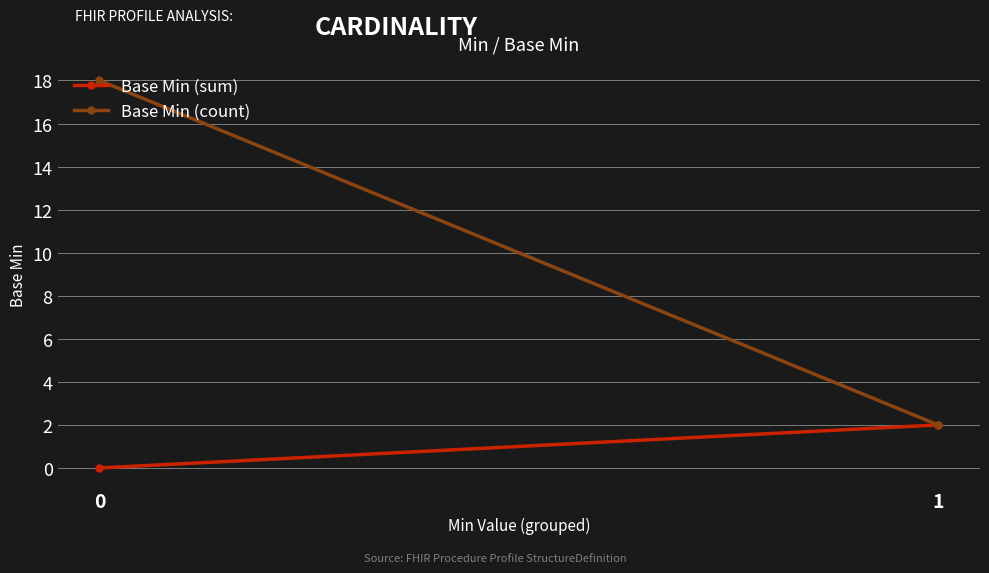

Is the value of Base Min (sum) at 1 greater than the value of Base Min (count) at 0?

No